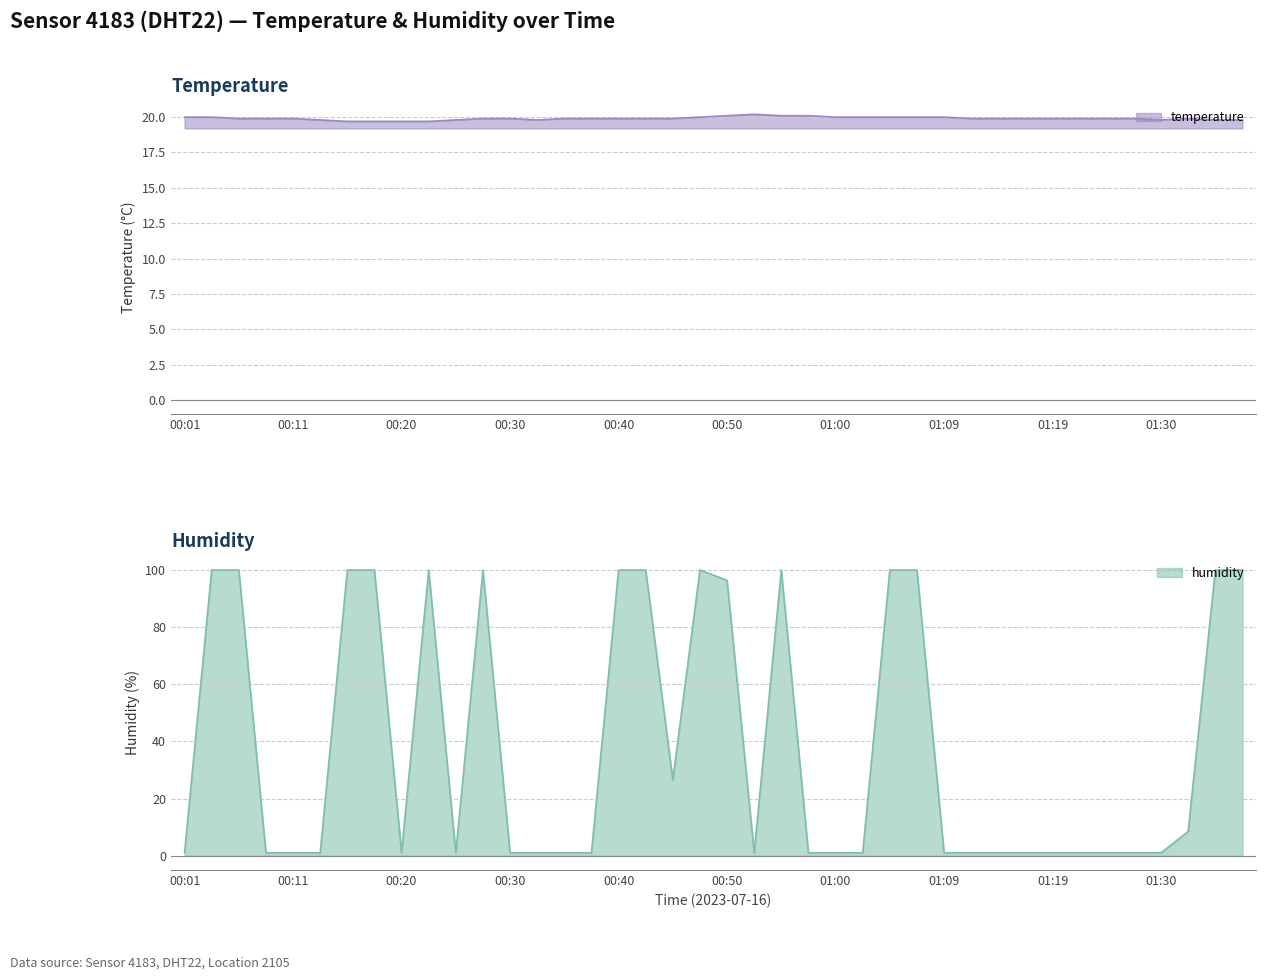

Is it true that temperature equals 6.5 at 00:11?

False